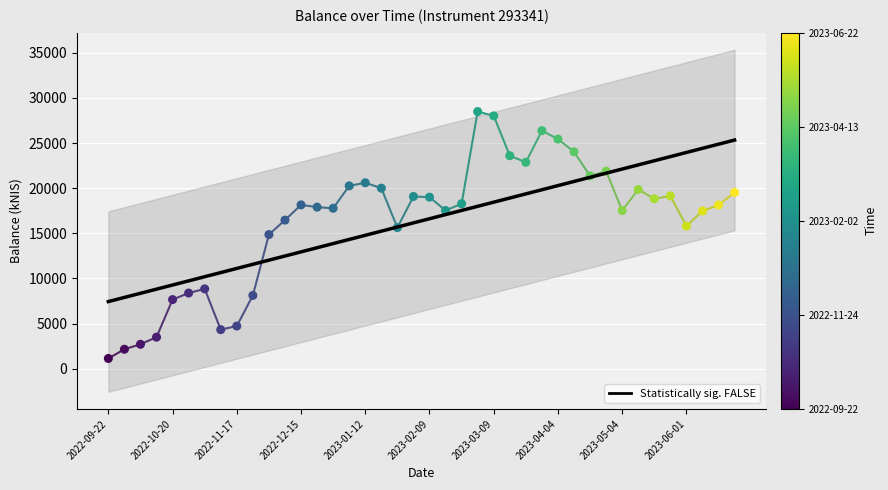

At which category is the sum across all series the highest?

23